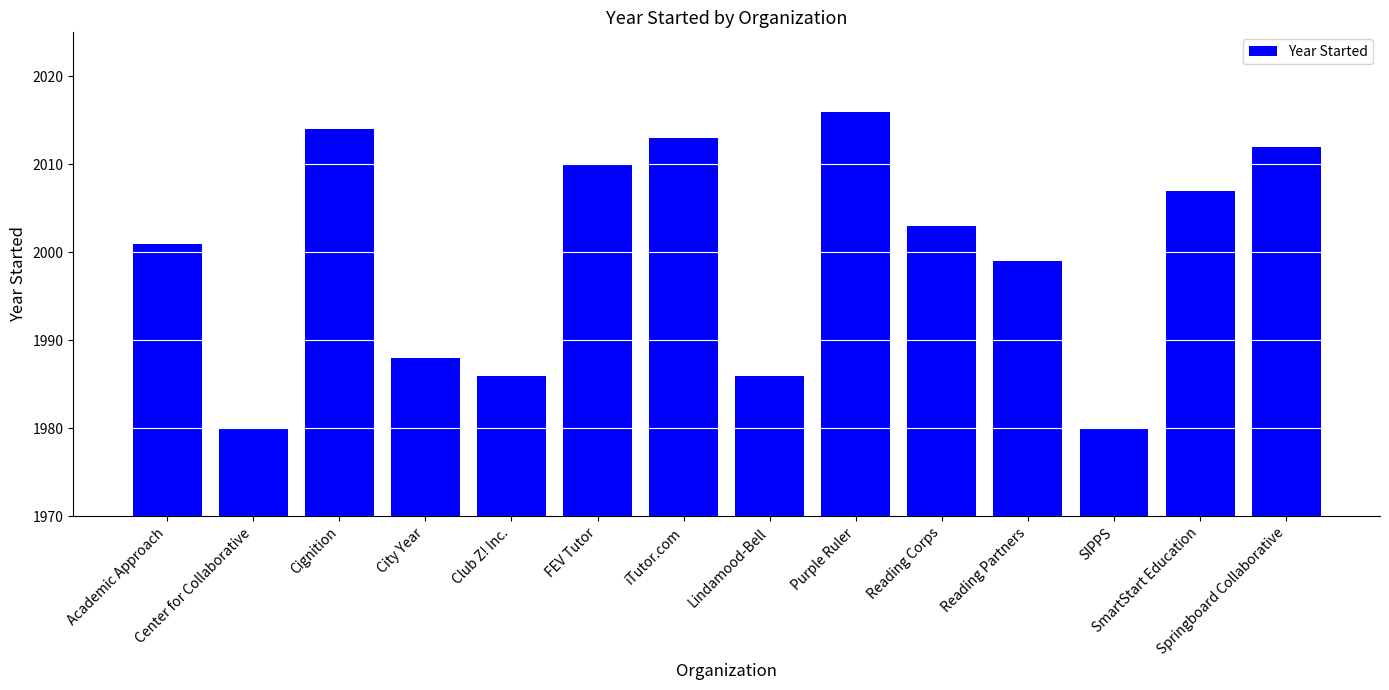

What is the label of the 14th bar from the right?

Academic Approach